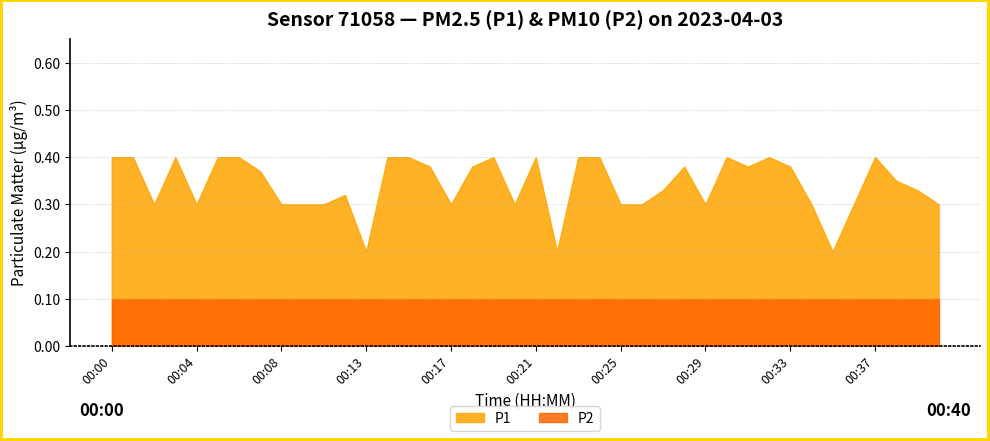

Where is P1 nearest to the value 0?

00:13